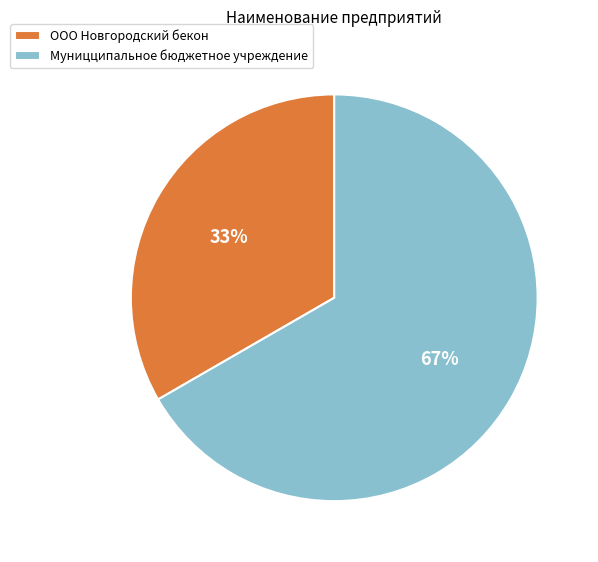

How many slices are in this pie chart?

2